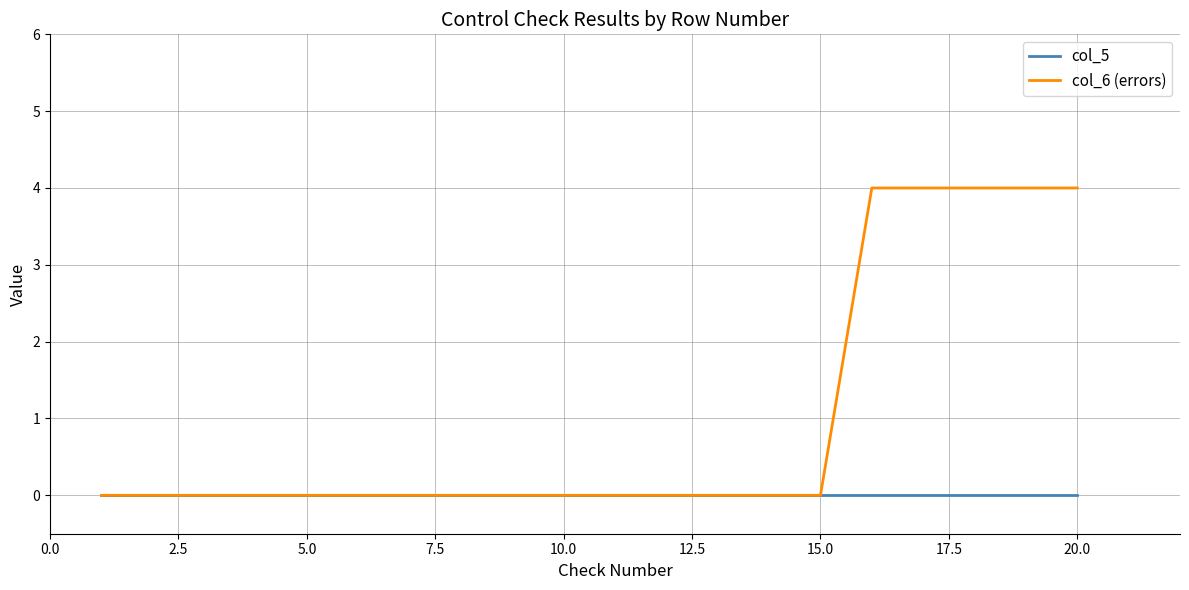

How many lines are shown in the chart?

2